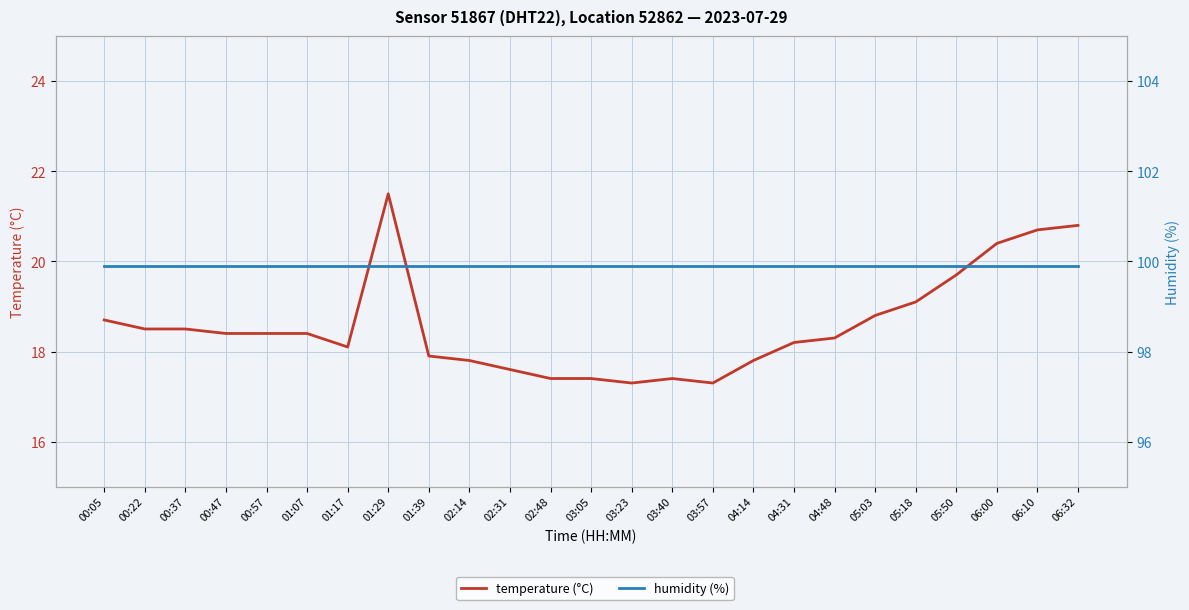

Which label corresponds to the smallest value in the chart?

03:23